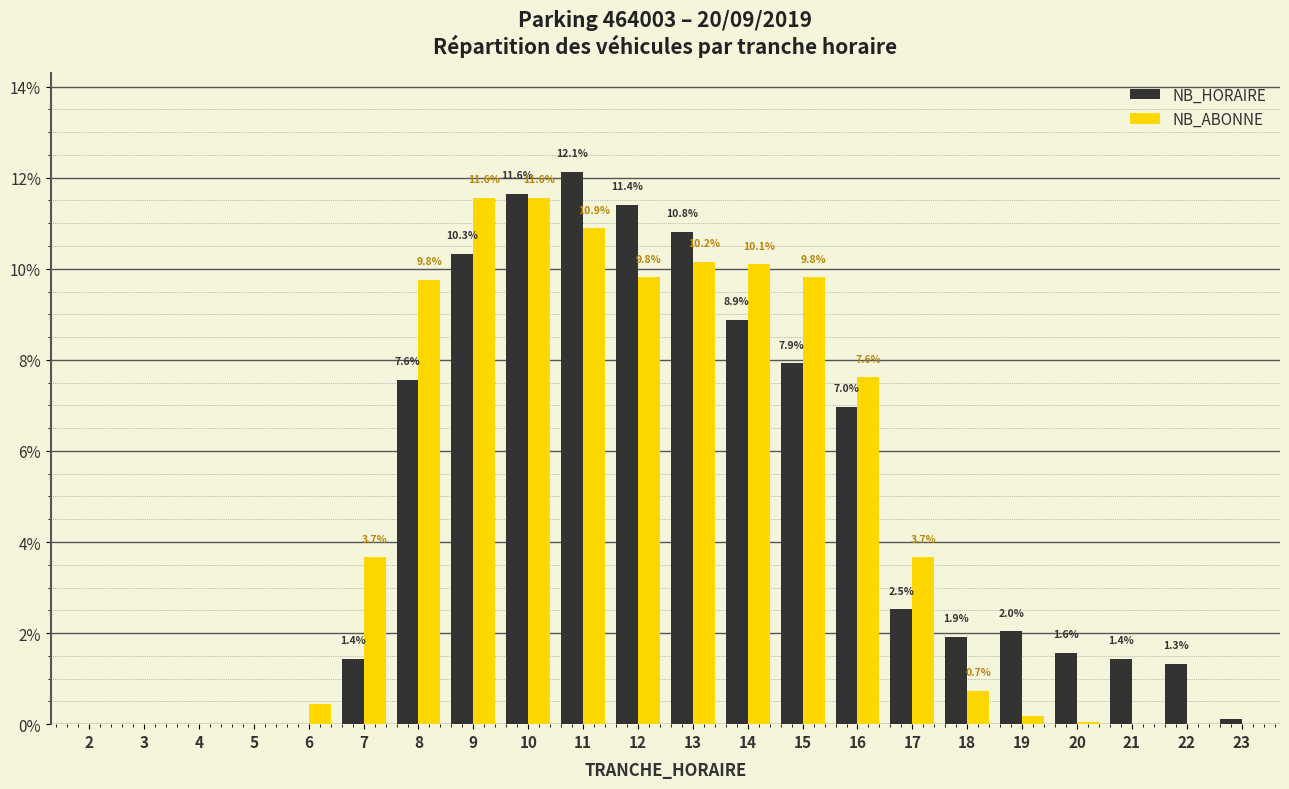

At which label is NB_HORAIRE closest to 6?

16